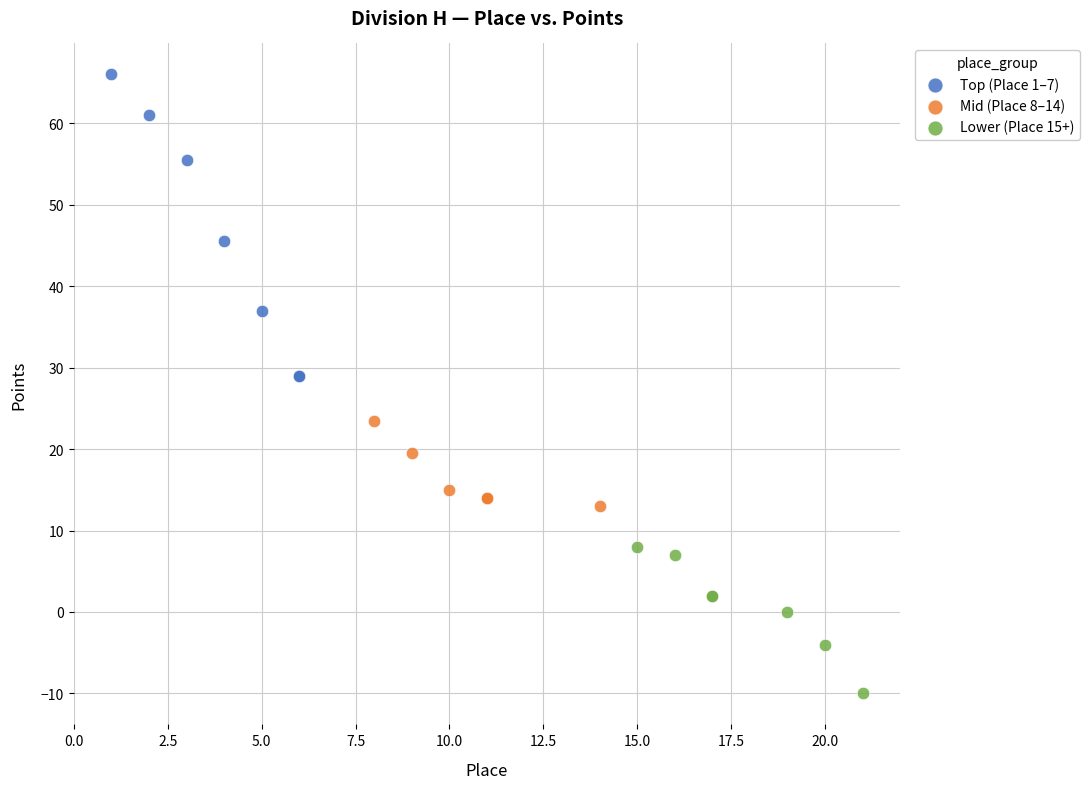

Which series contains the lowest Y value?

Lower (Place 15+)